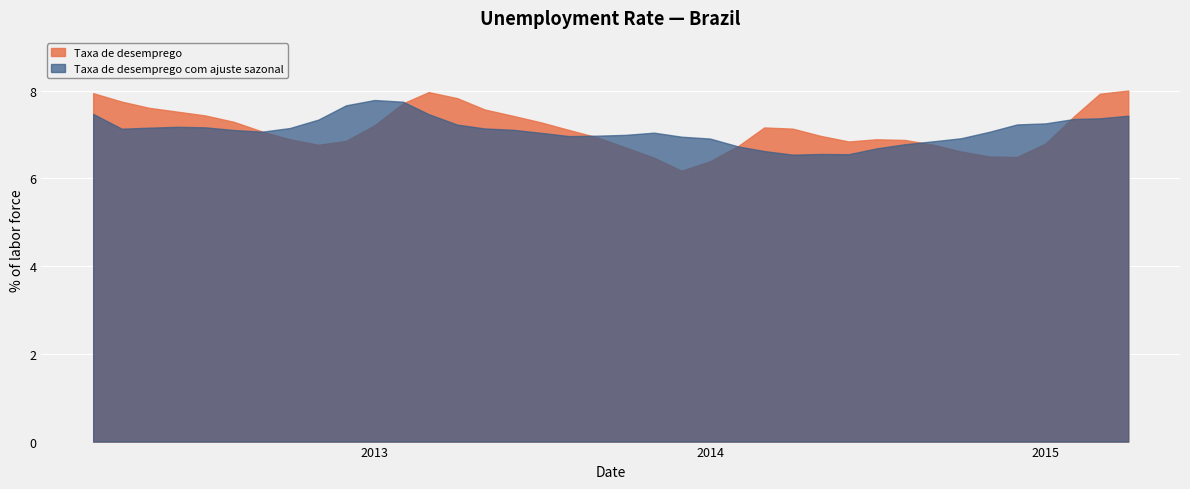

True or false: Taxa de desemprego has more than 1 points higher than both neighbors.

True